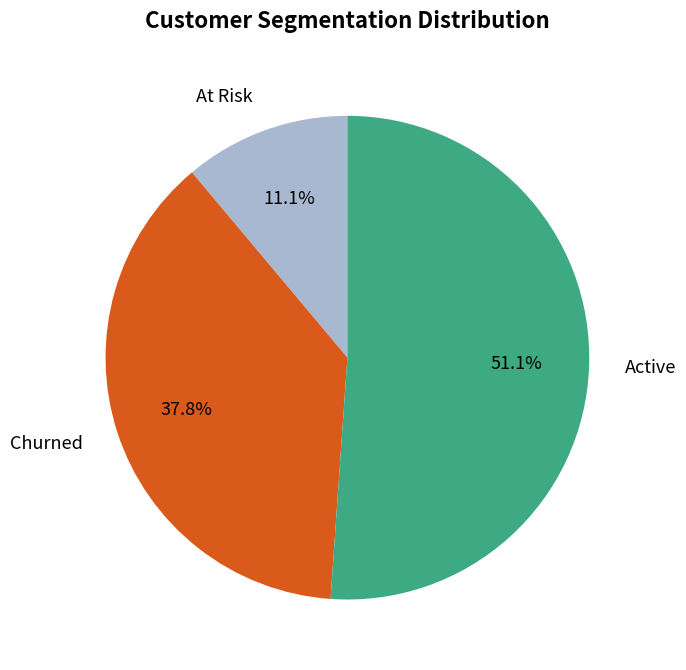

Count the number of slices in the pie.

3